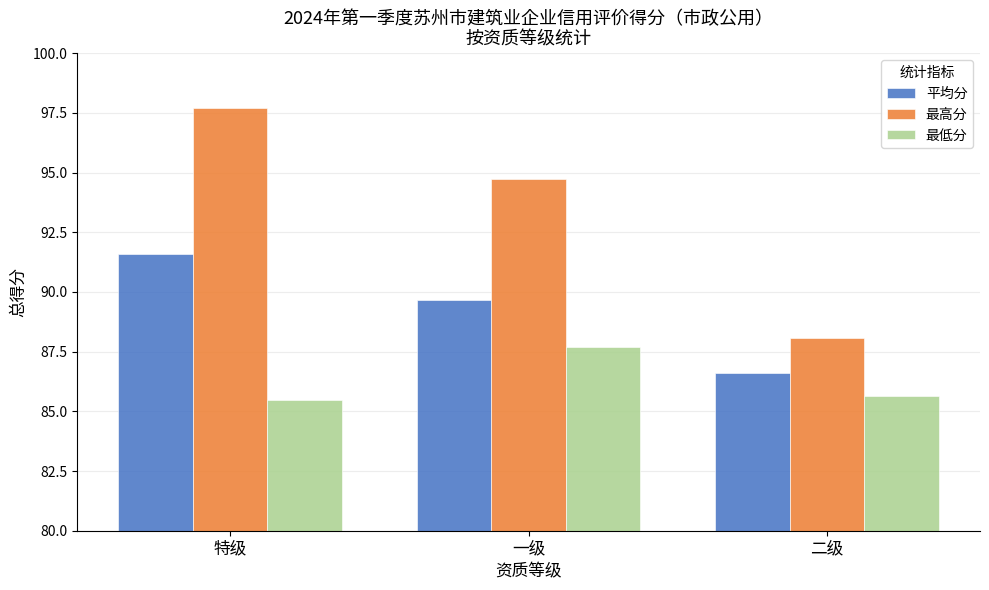

The value of 最低分 at 一级 is 119.1. True or false?

False